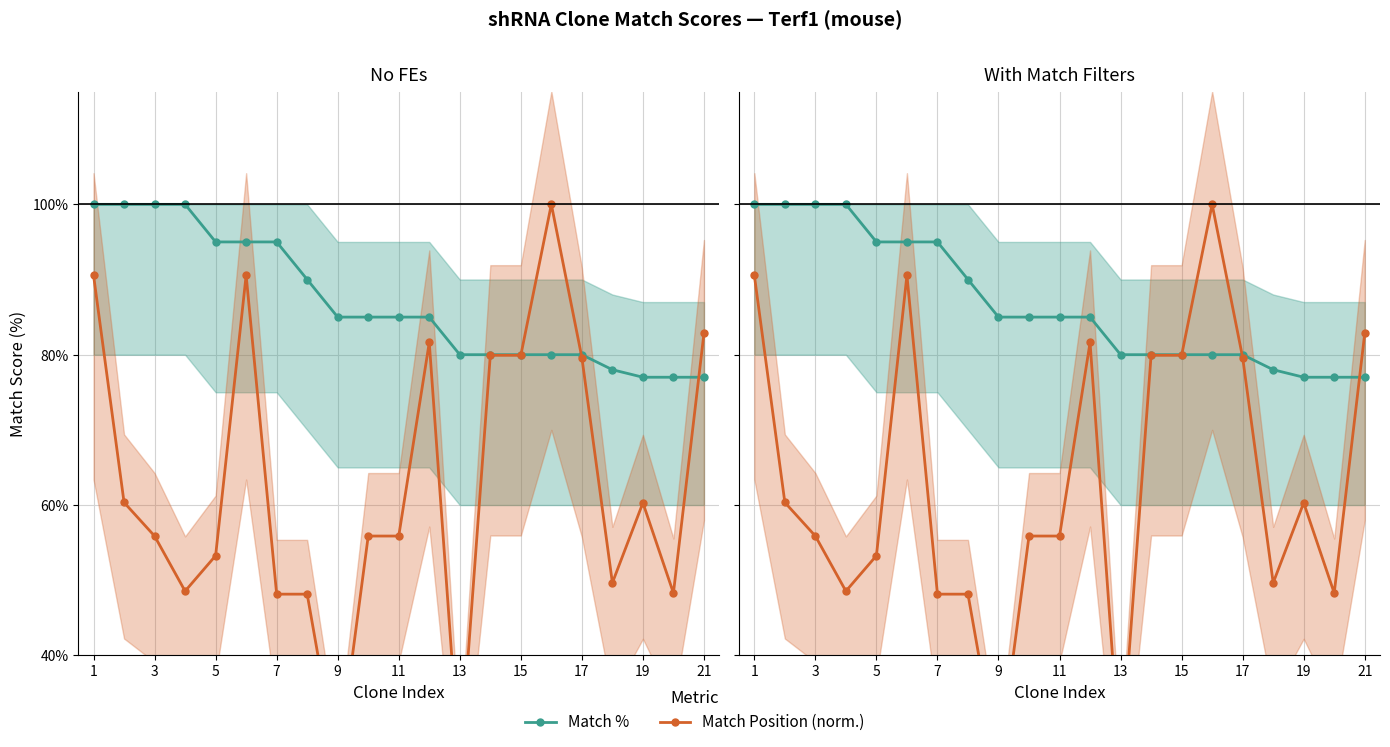

Rank the series by their average value, from lowest to highest.

Match Position (norm.), Match %